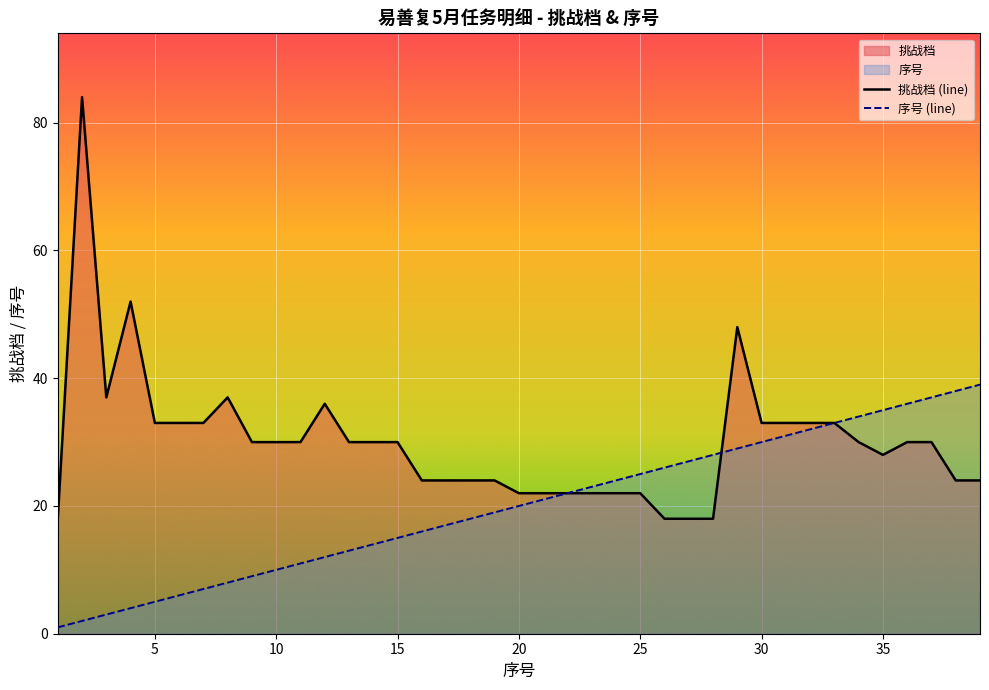

Is it true that 序号 (line) equals 9 at 25?

False